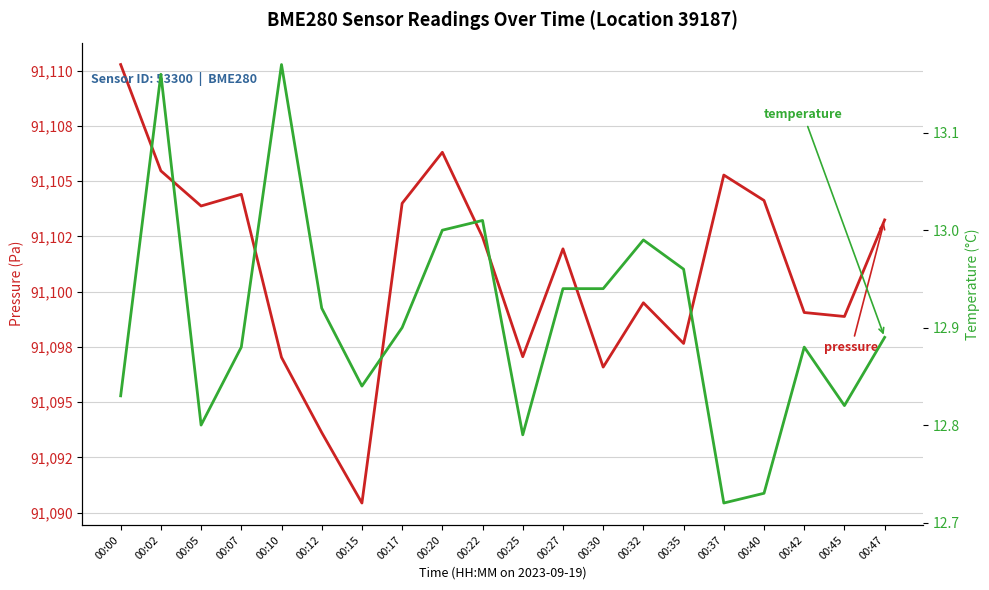

The pressure series shows 128302.5 at 00:25. True or false?

False